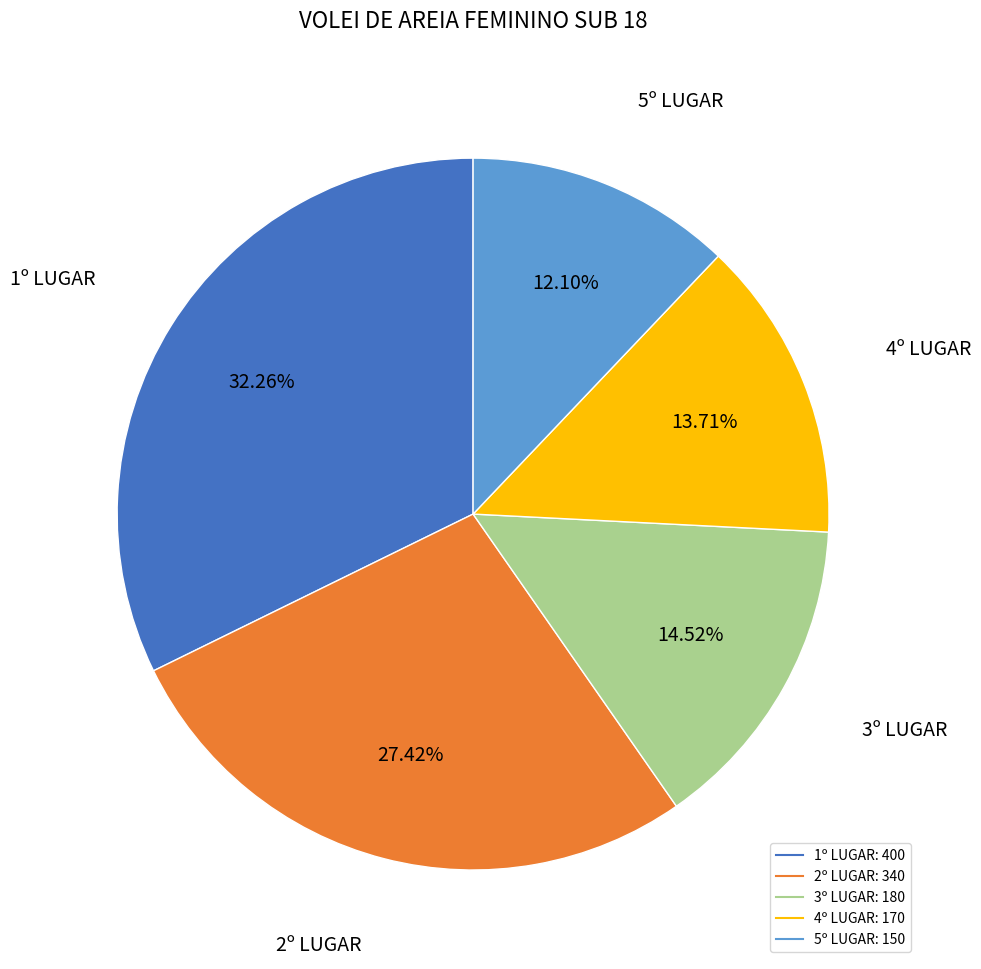

To the nearest percent, what is the difference between the largest and smallest slice percentages?

20%